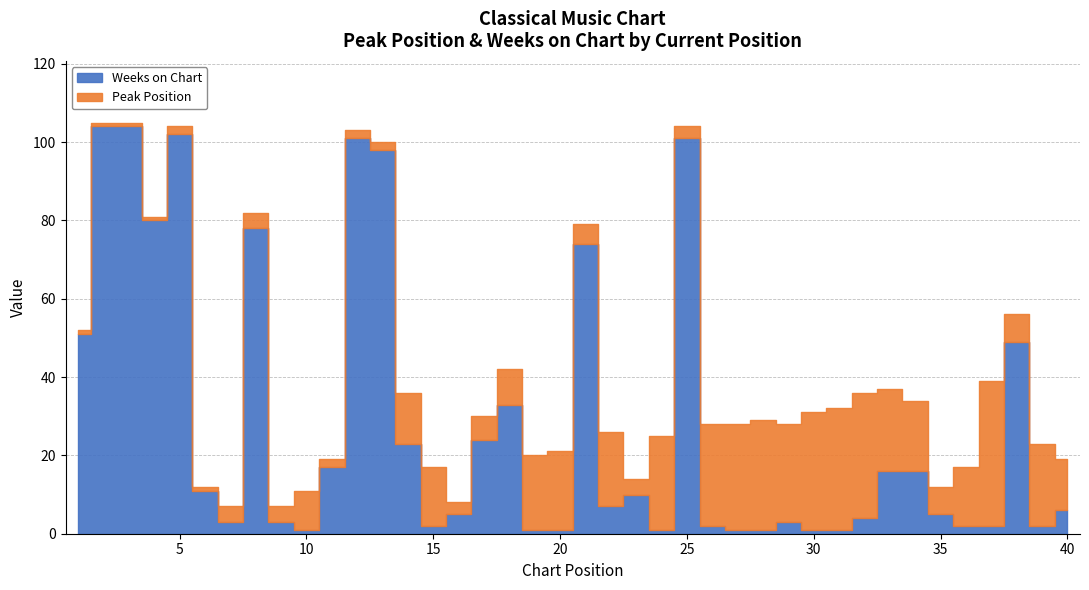

What is the difference between the maximum and second lowest values?

103